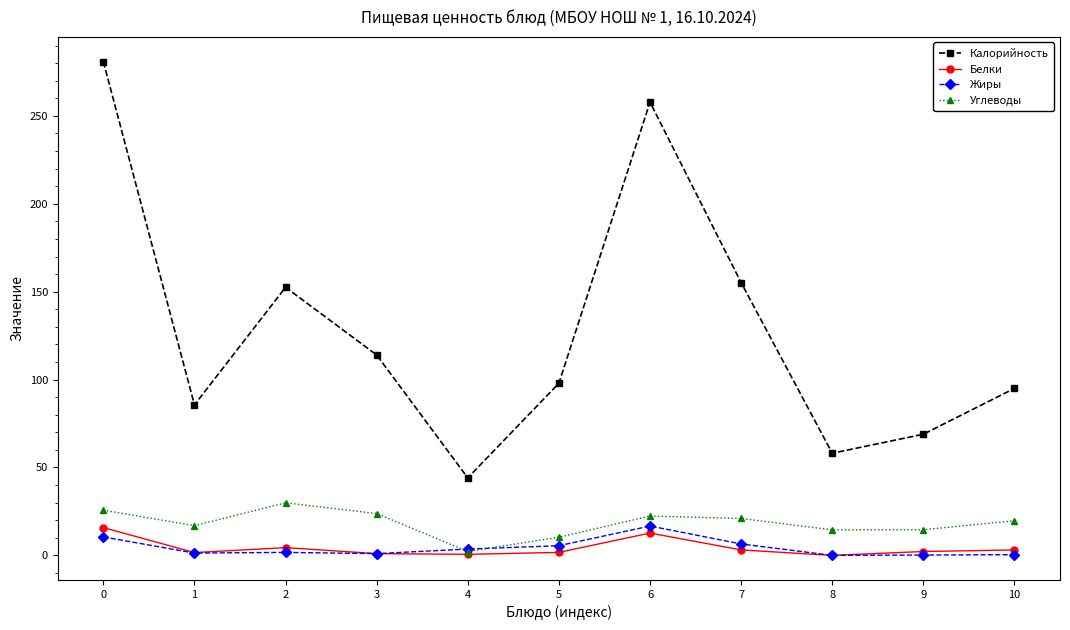

Does the chart display data point markers on the line(s)?

Yes